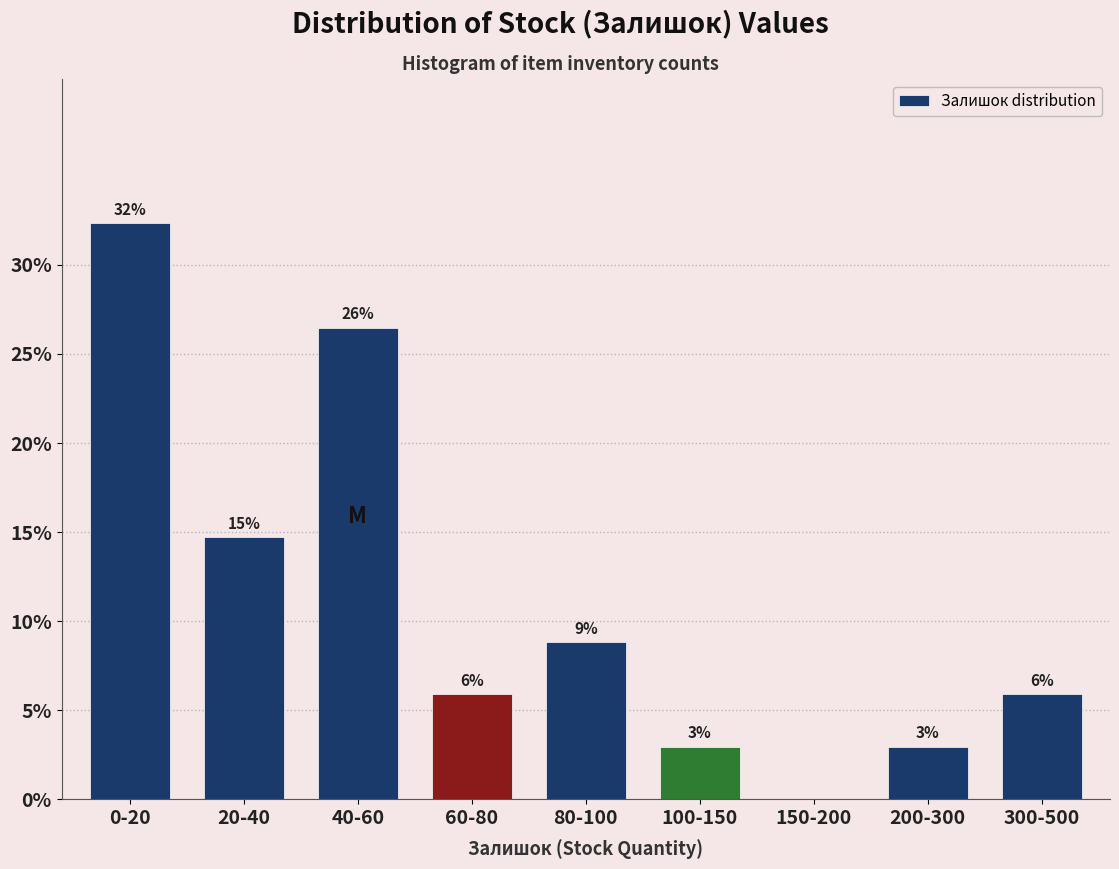

Are the bars horizontal?

No